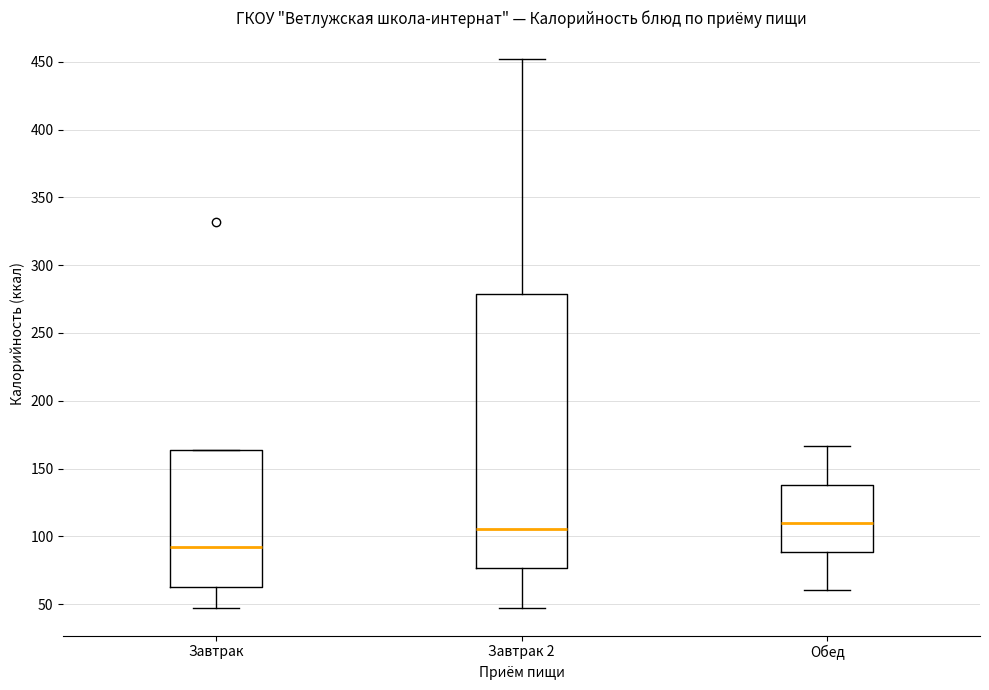

Which box's median line is the lowest?

Завтрак